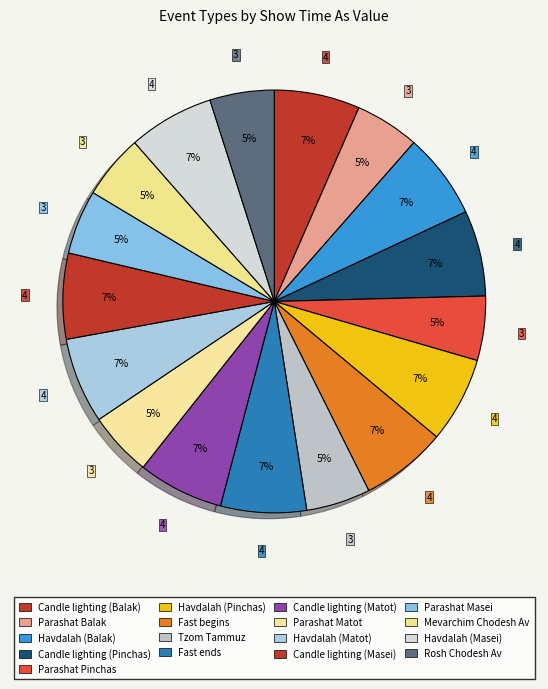

Count the number of slices in the pie.

17